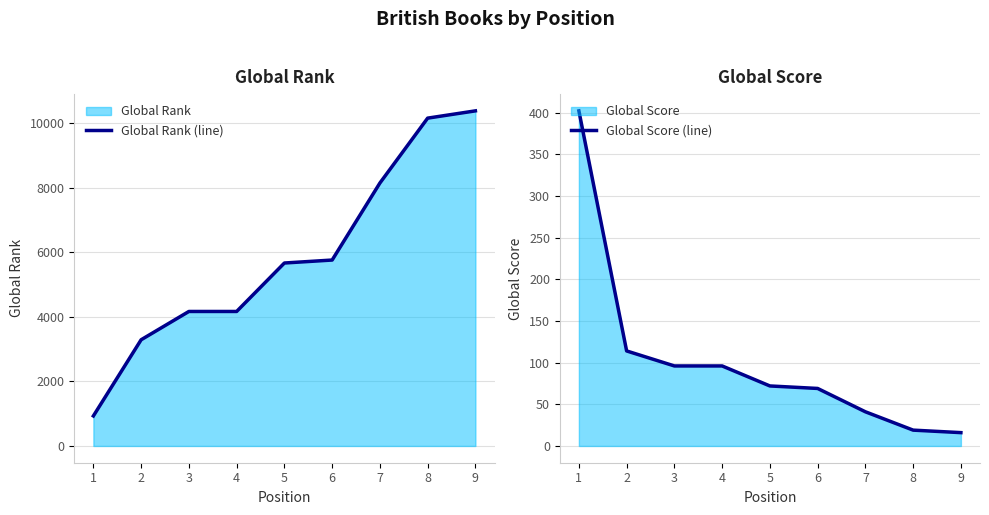

The value of Global Rank (line) at 3 is 4164. True or false?

True